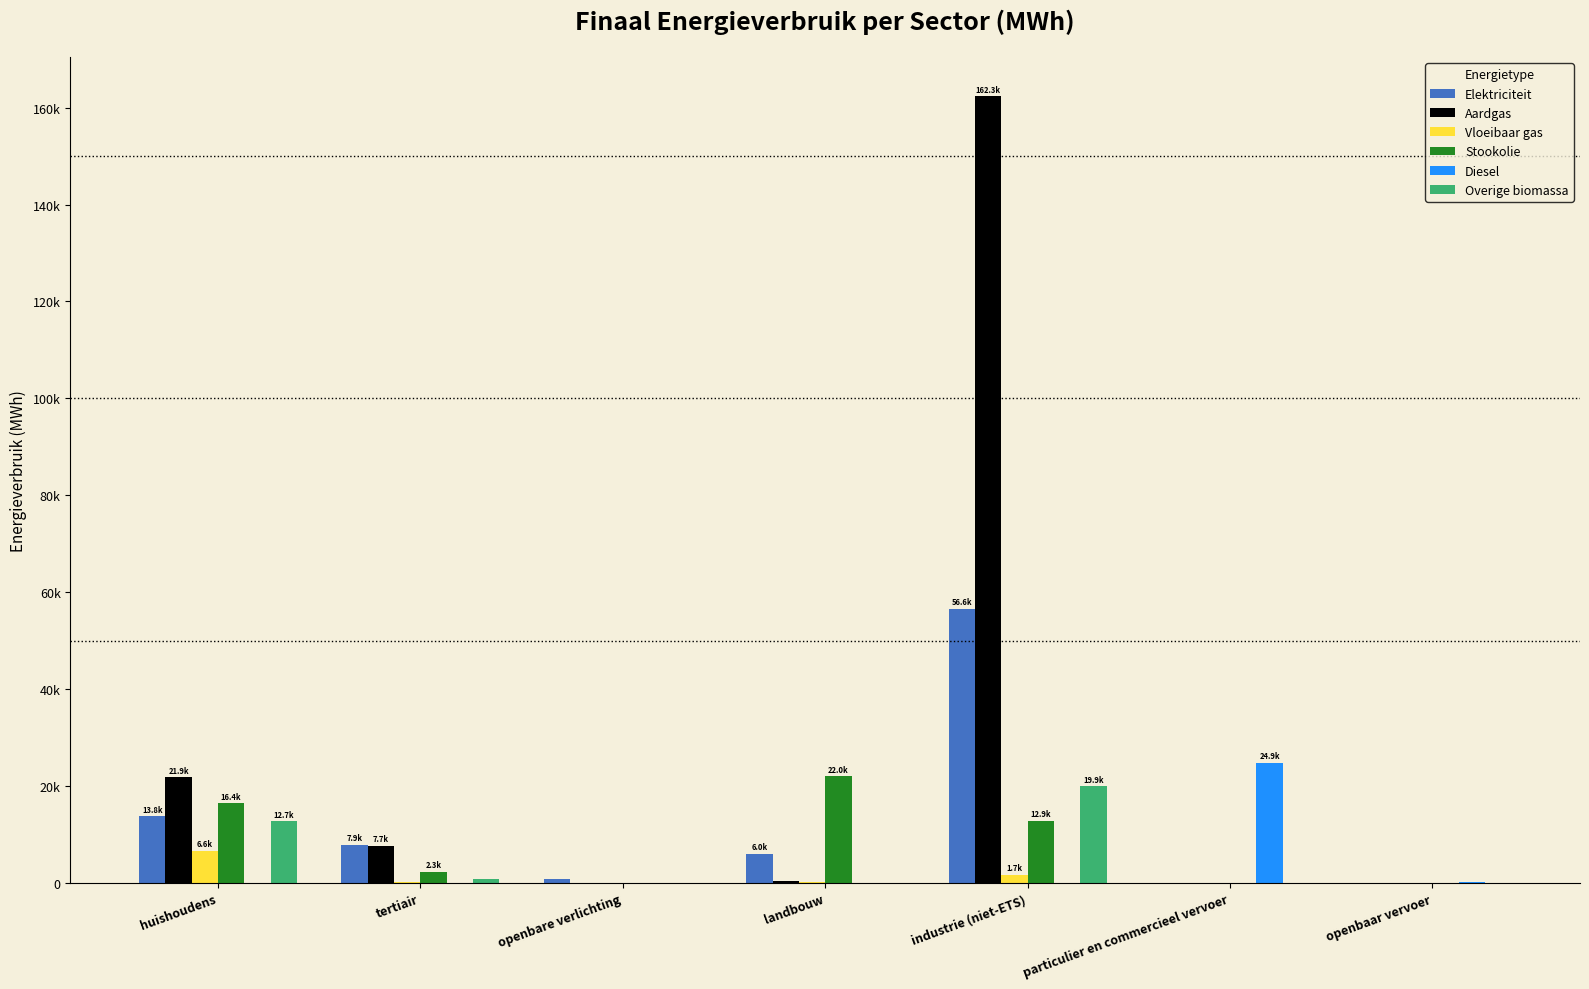

Is the value of Vloeibaar gas at particulier en commercieel vervoer greater than the value of Stookolie at tertiair?

No